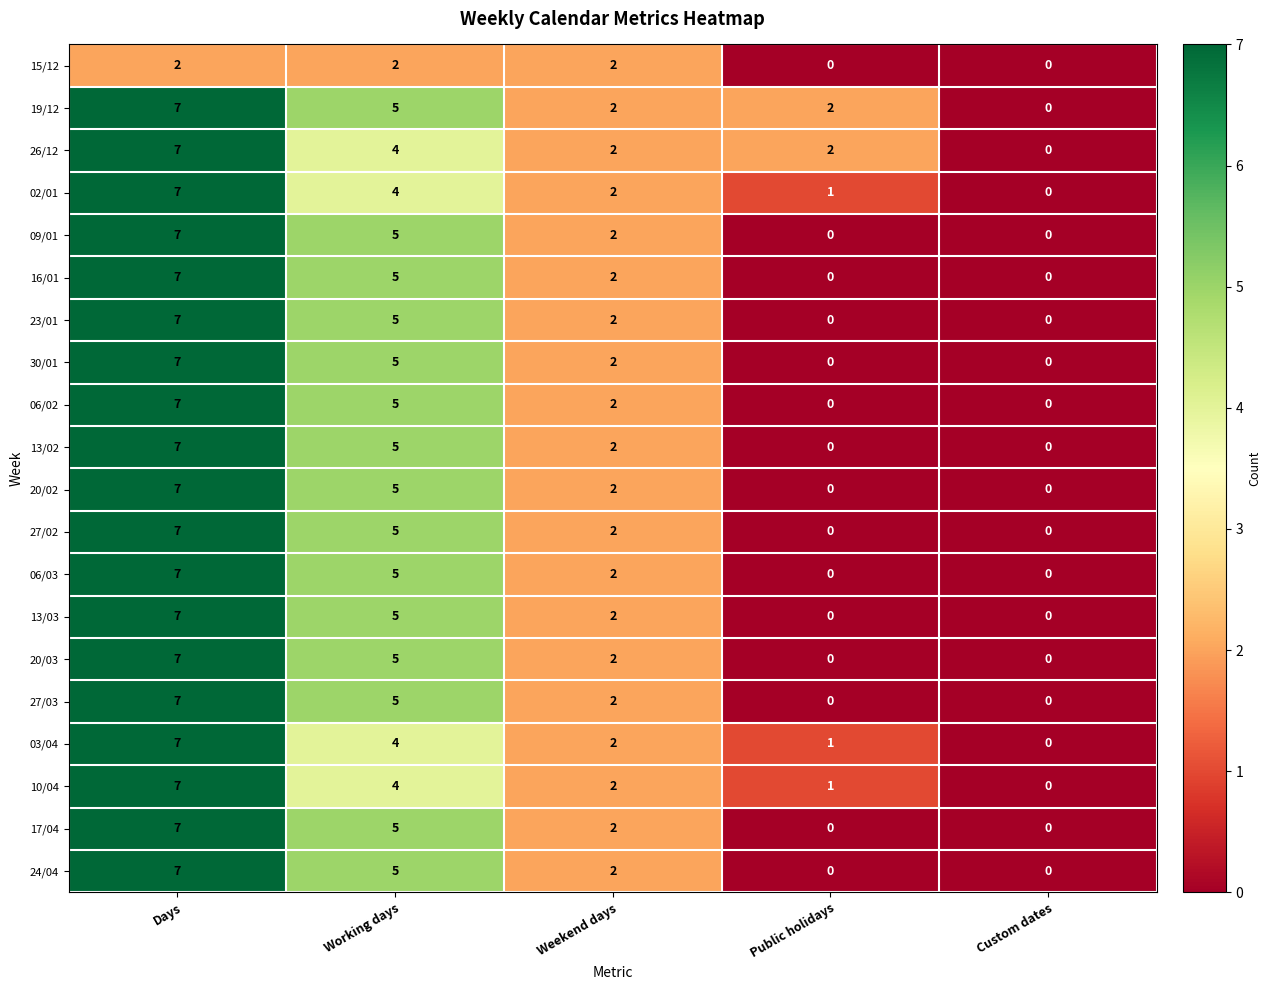

What is the average value of the 16/01 series?

3